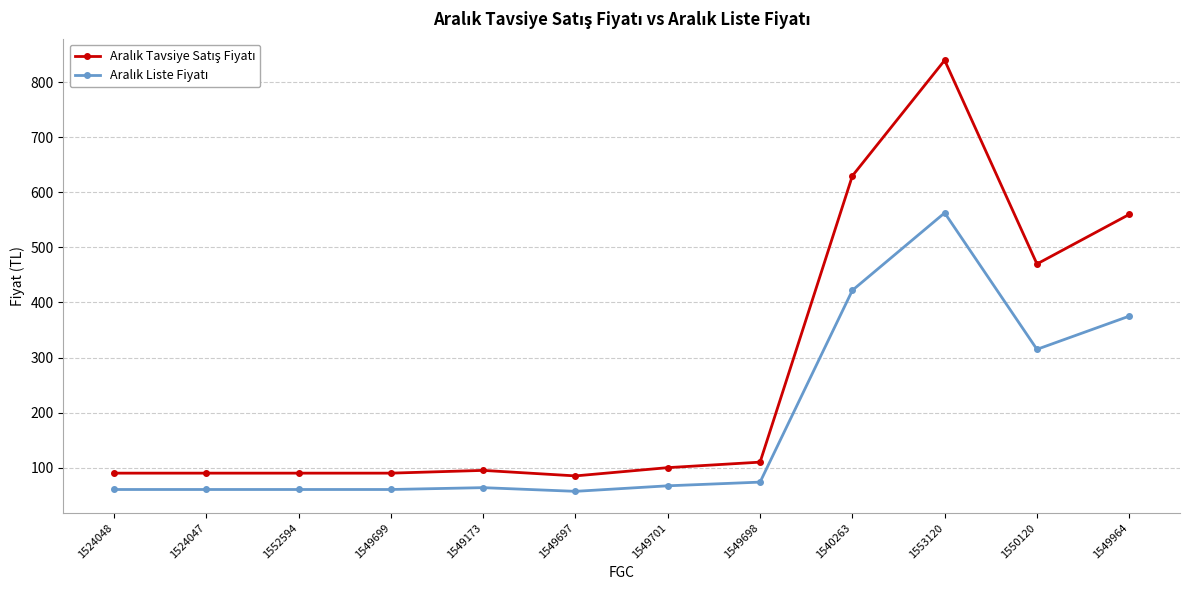

What is the total value across all series at 1549699?

150.3